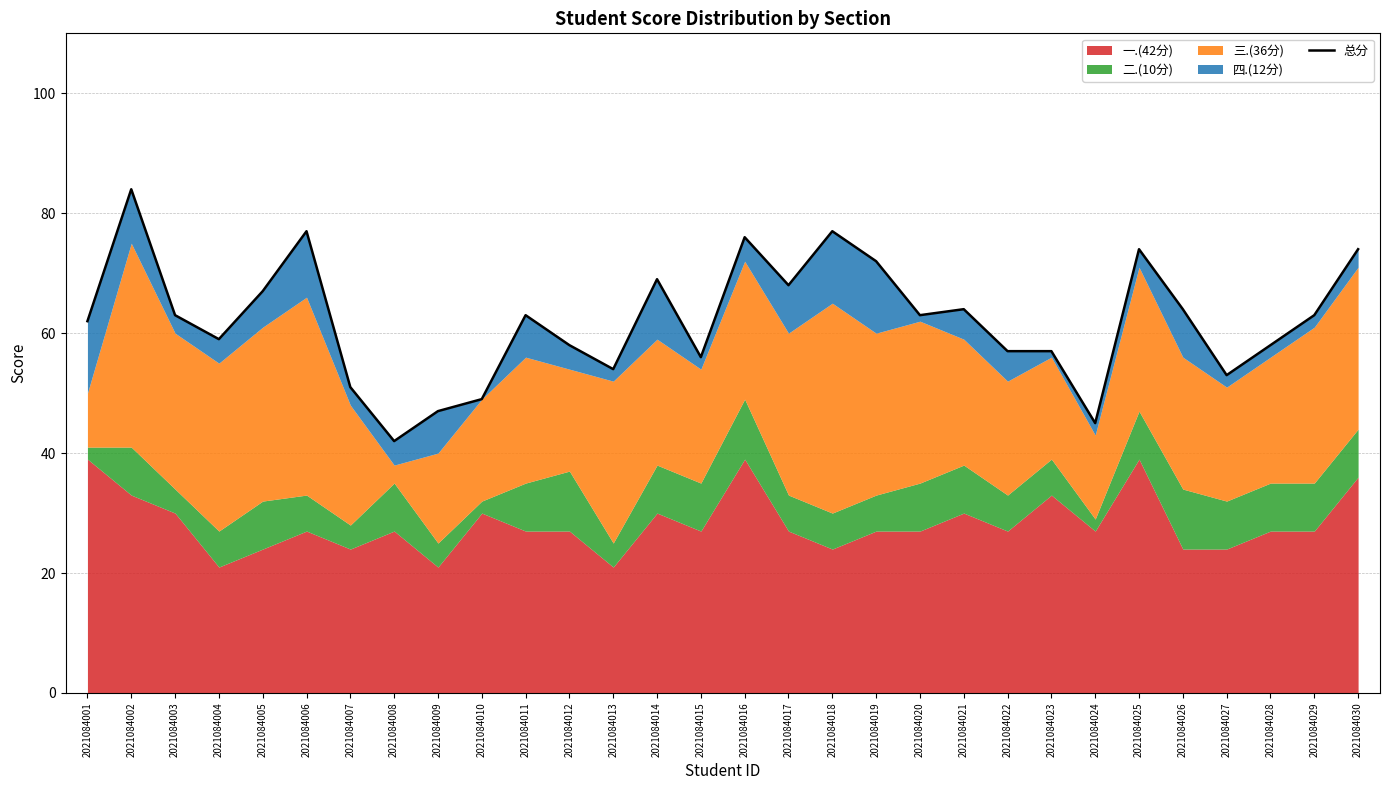

Approximately how many times larger is the value at 2021084005 compared to 2021084030?

0.9